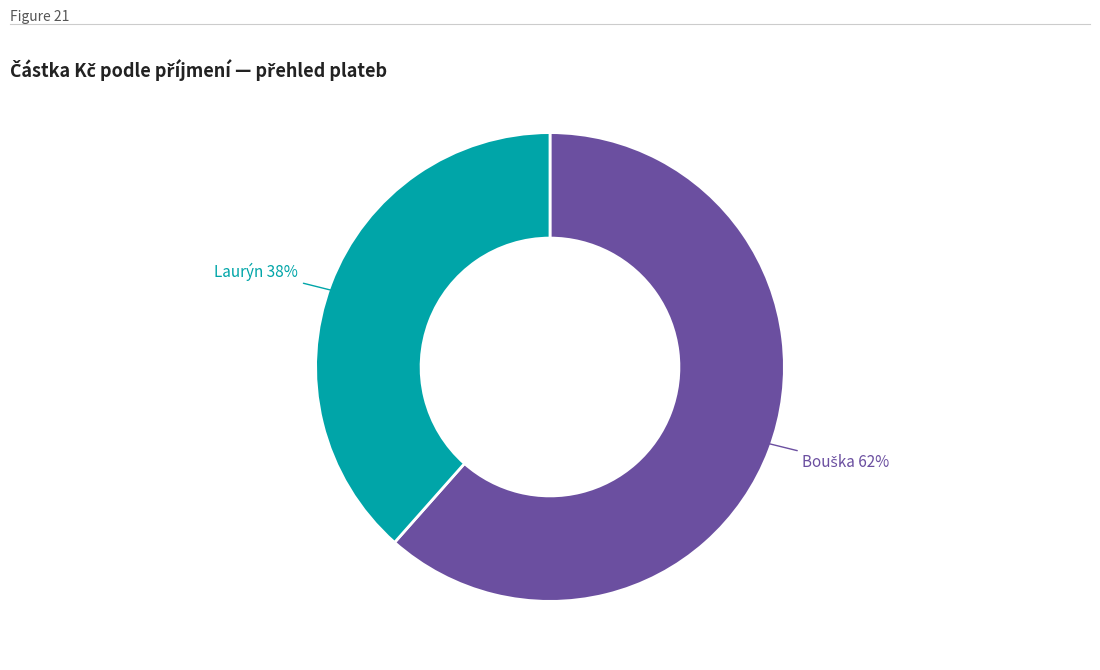

To the nearest percent, what percentage of the pie is Laurýn?

38%